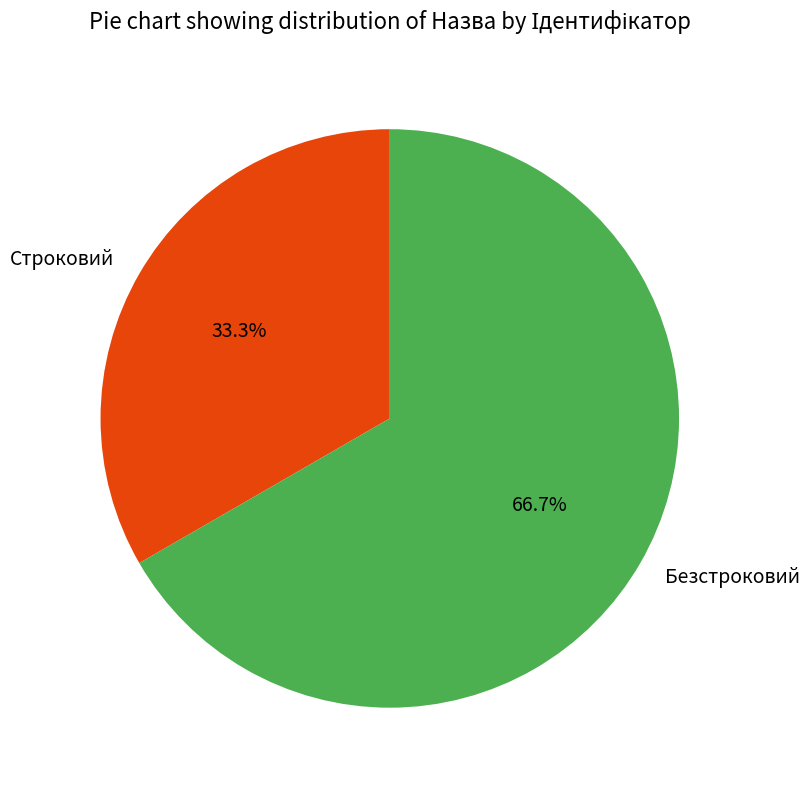

Rank the categories by value from lowest to highest.

Строковий, Безстроковий